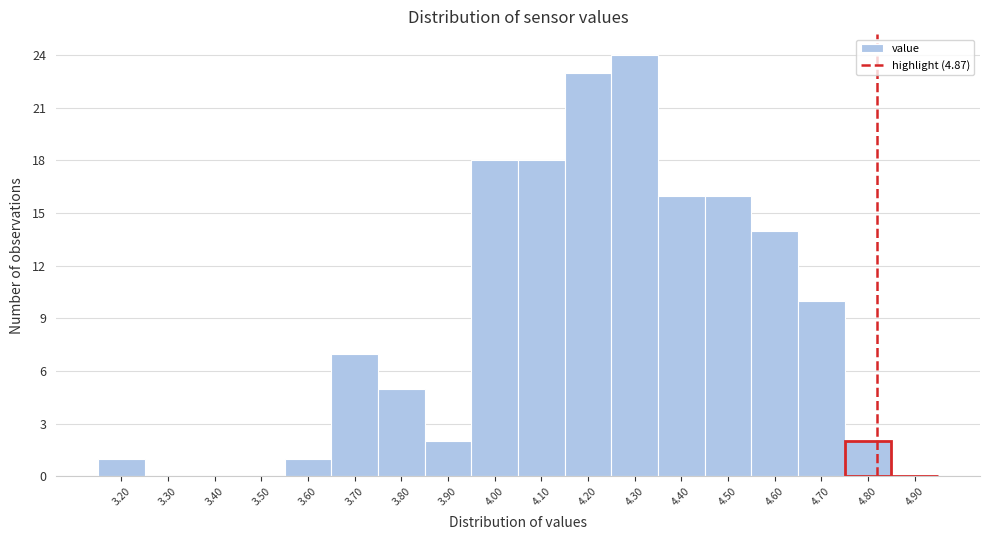

Reading left to right, extract all data points from this chart.

3.20=1	3.30=0	3.40=0	3.50=0	3.60=1	3.70=7	3.80=5	3.90=2	4.00=18	4.10=18	4.20=23	4.30=24	4.40=16	4.50=16	4.60=14	4.70=10	4.80=2	4.90=0